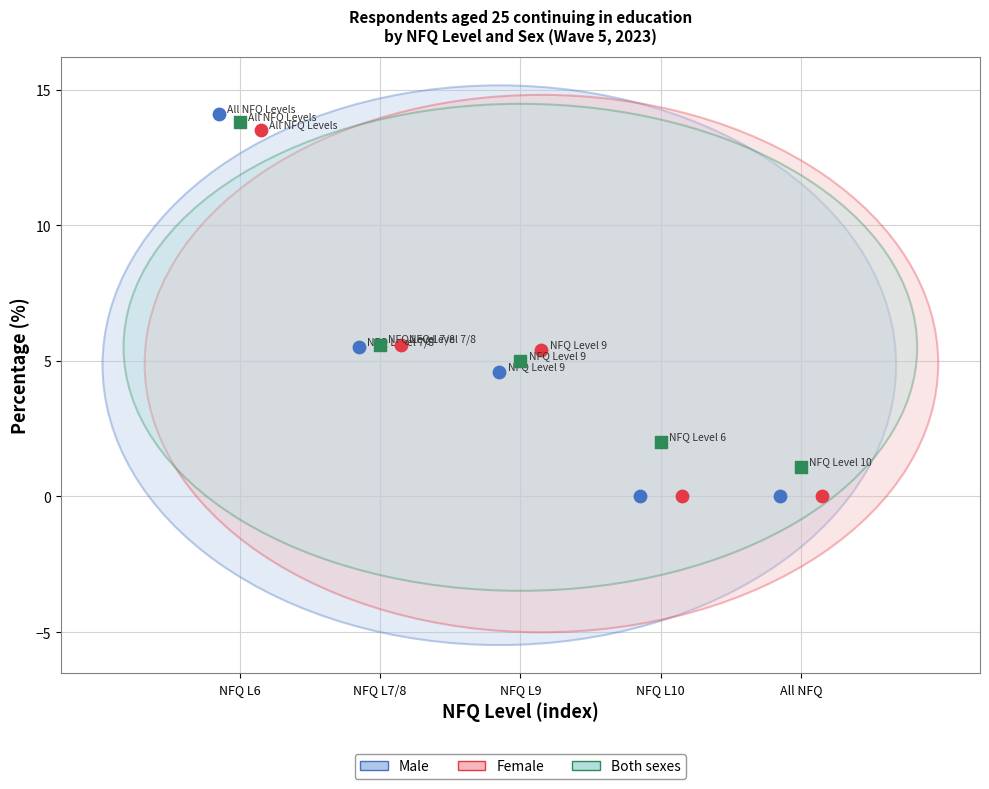

Which series contains the highest Y value?

Male